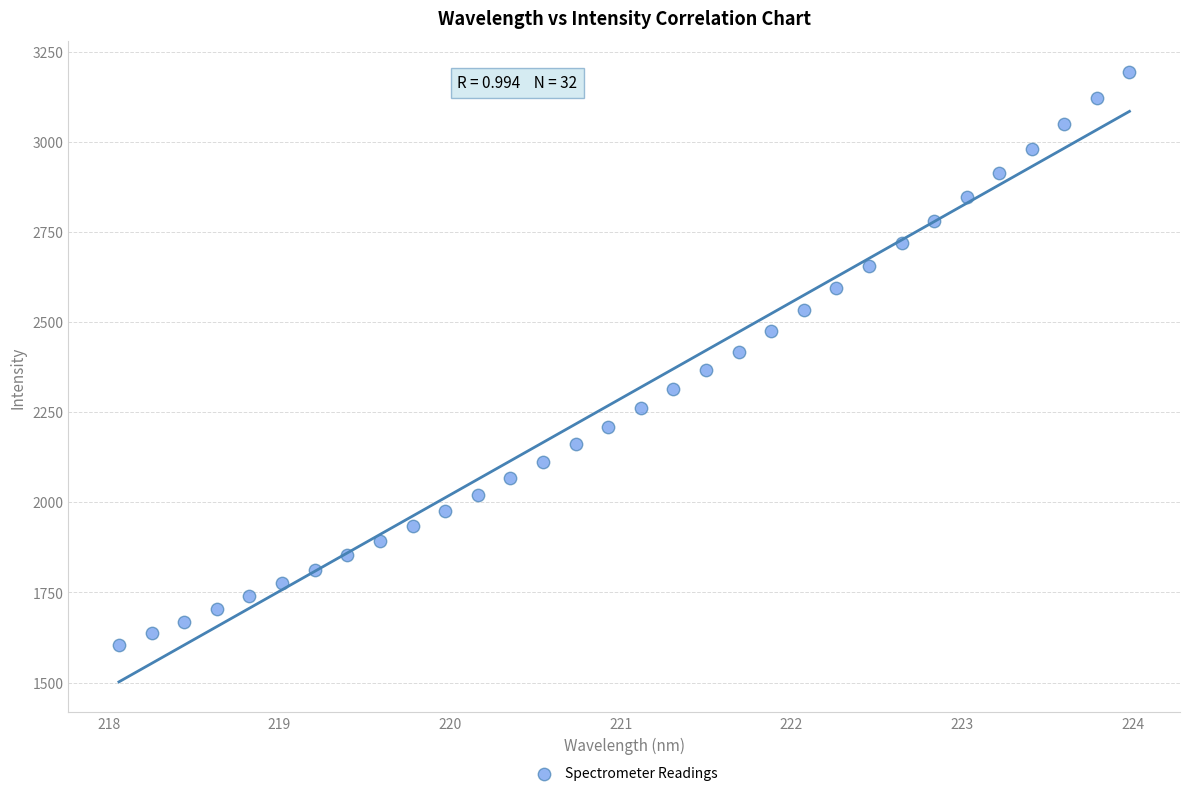

What is the range of Y values (max minus min)?

1589.3